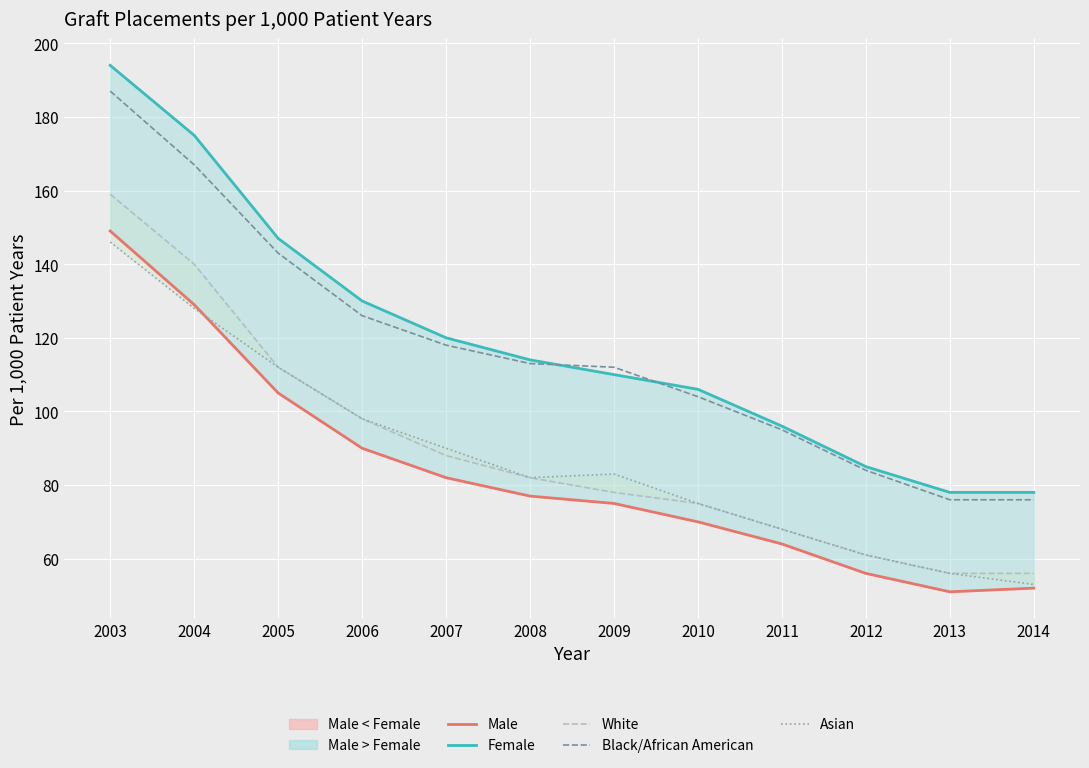

Is it true that Female equals 110 at 2009?

True